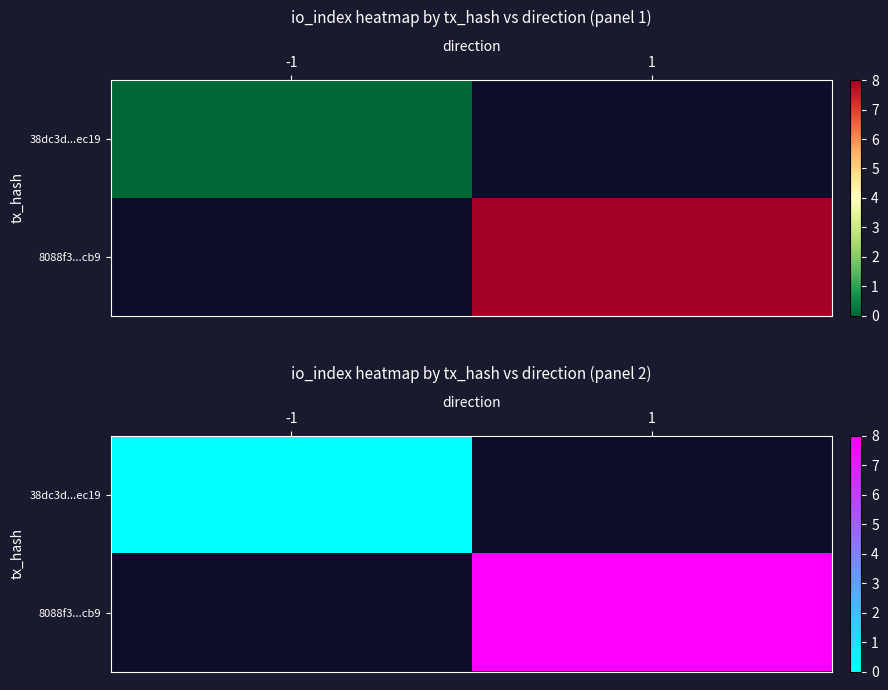

Rank the series at 1 from highest to lowest value.

38dc3d...ec19, 8088f3...cb9